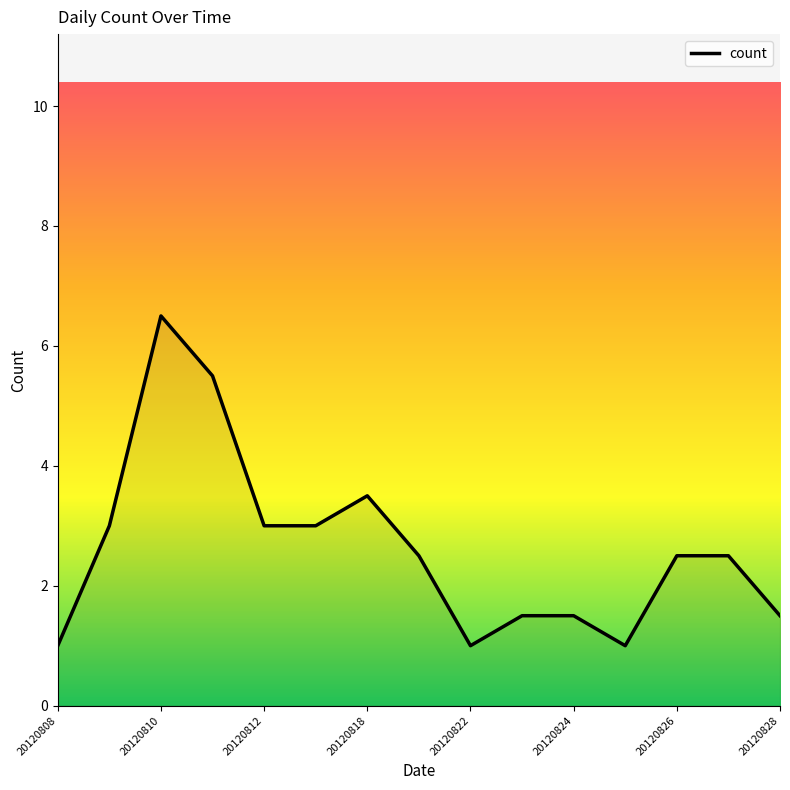

What is the maximum value shown in the chart?

6.5